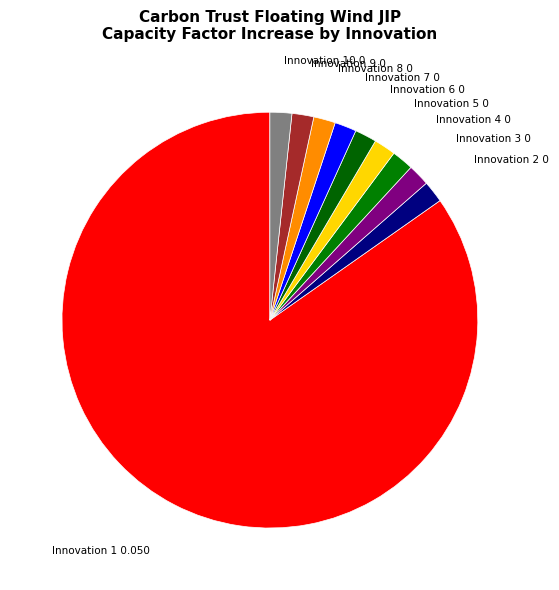

Which category accounts for the majority?

Innovation 1